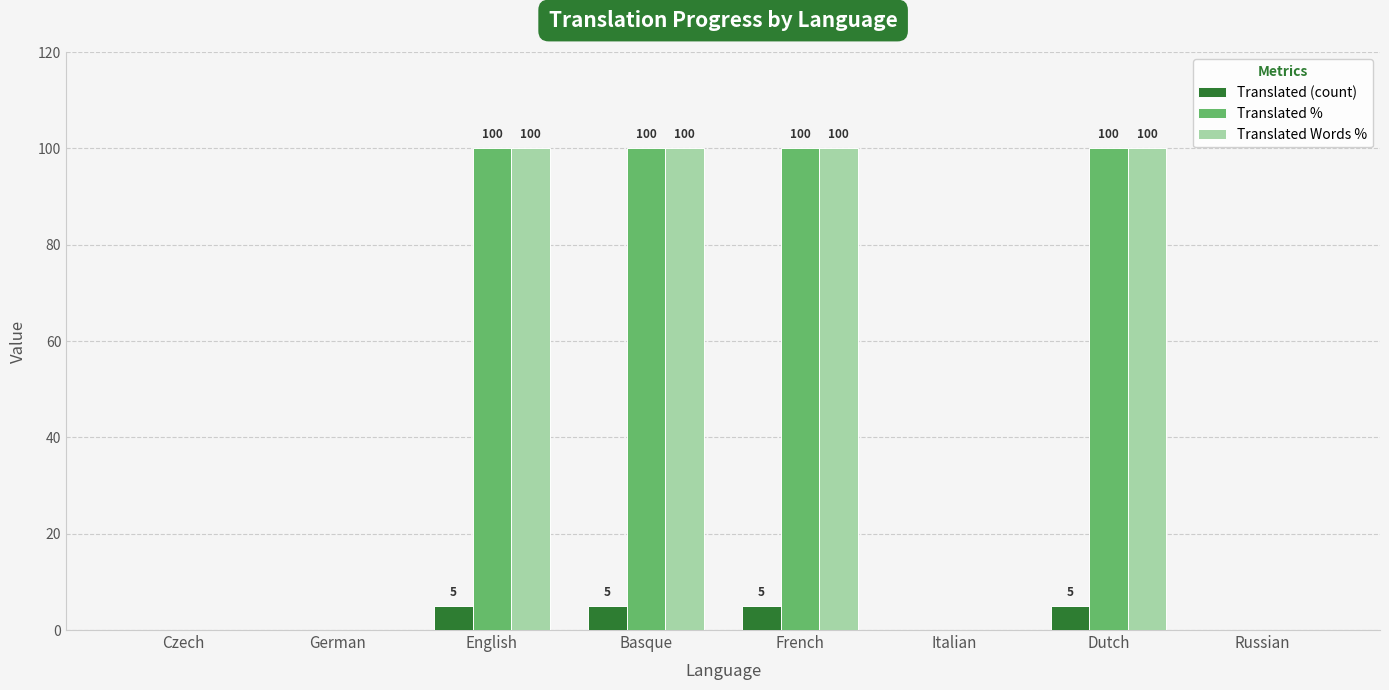

What is the sum of all Translated (count) values?

20